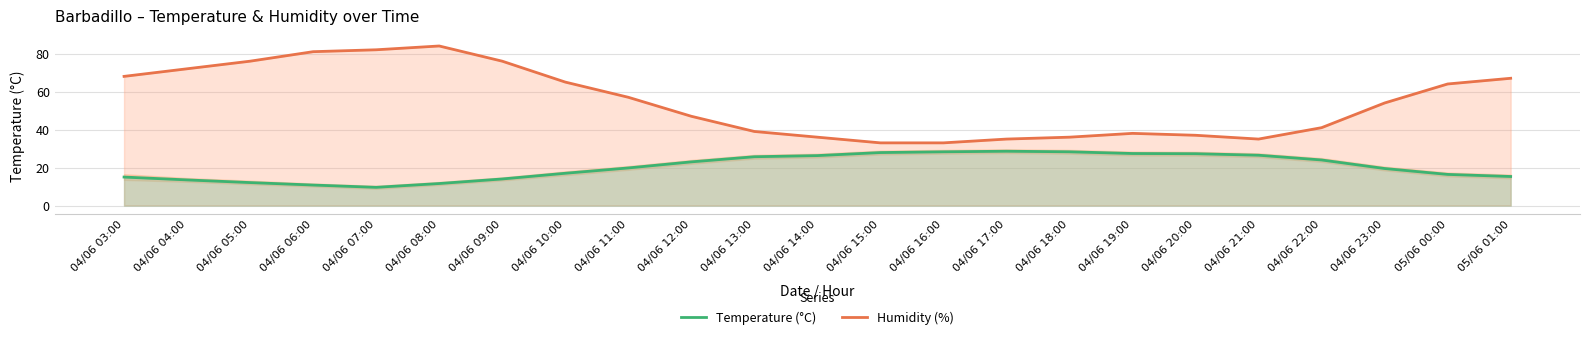

True or false: Humidity (%) has a value of 76.0 at 04/06 09:00.

True